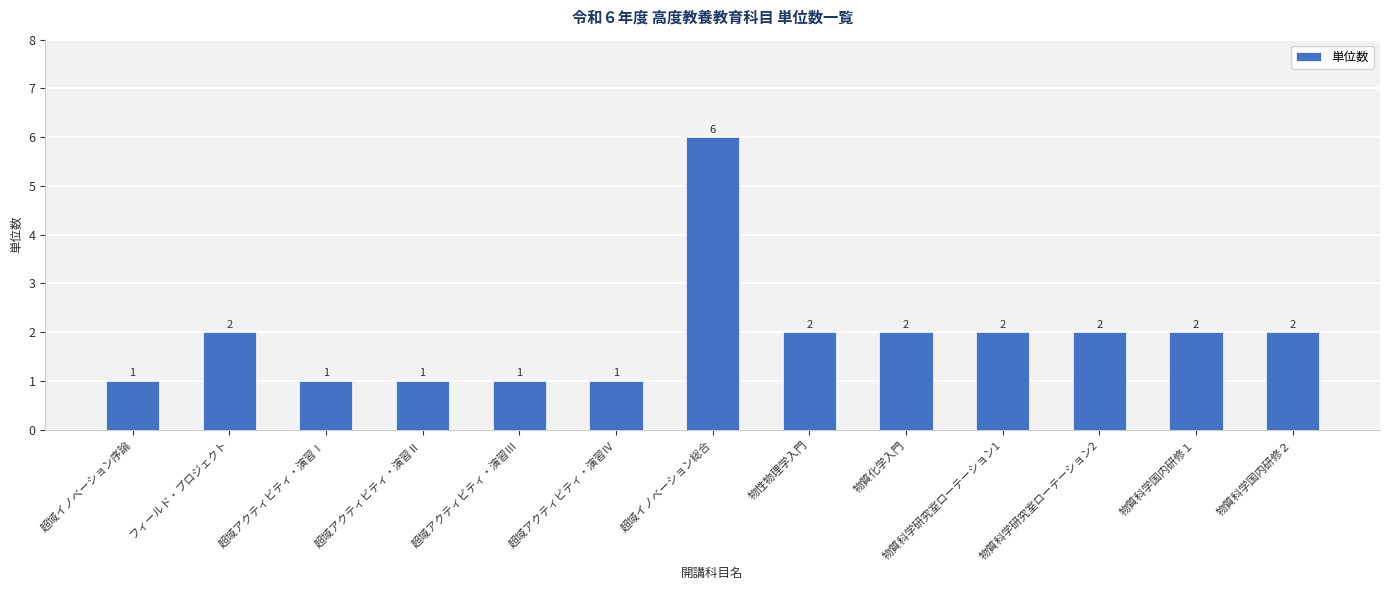

How many series are shown in this chart?

1